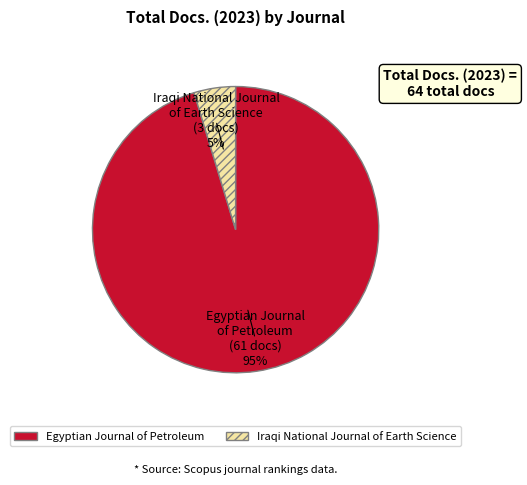

To the nearest percent, what is the combined percentage of Iraqi National Journal of Earth Science and Egyptian Journal of Petroleum?

100%